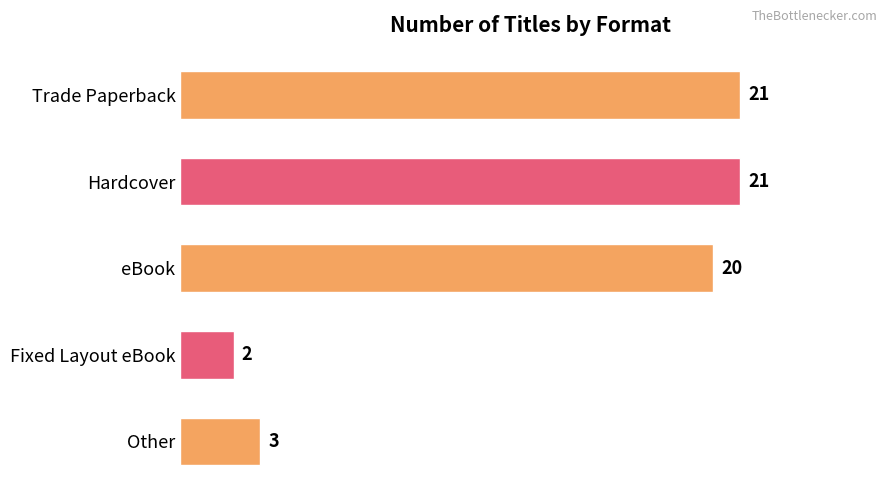

Approximately how many times larger is the value at eBook compared to Fixed Layout eBook?

10.0